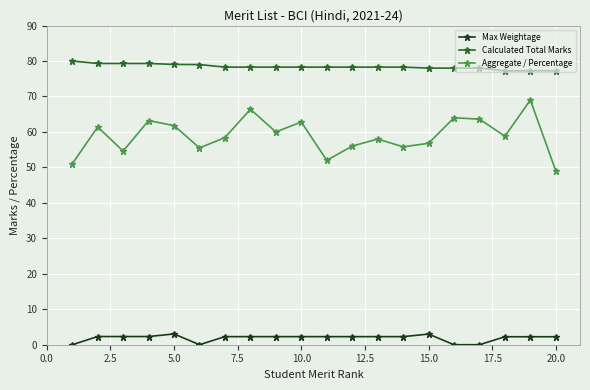

True or false: Aggregate / Percentage has more than 0 points higher than both neighbors.

True